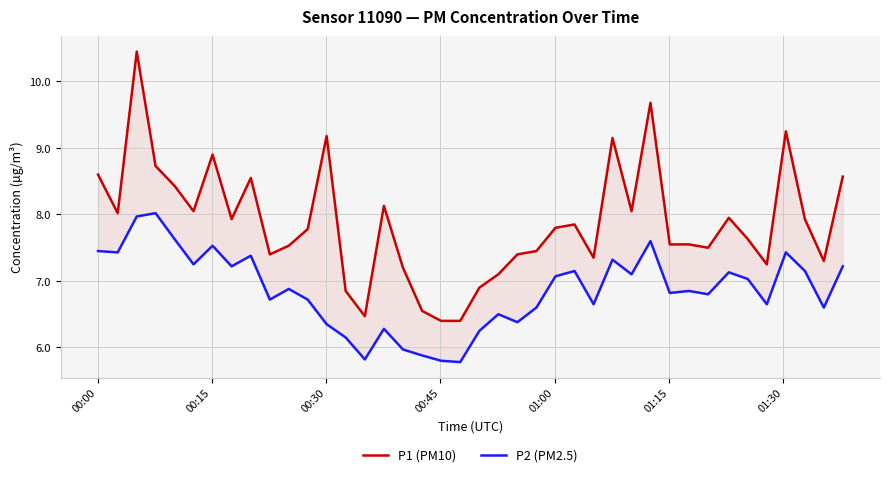

Rank the series by their average value, from lowest to highest.

P2 (PM2.5), P1 (PM10)